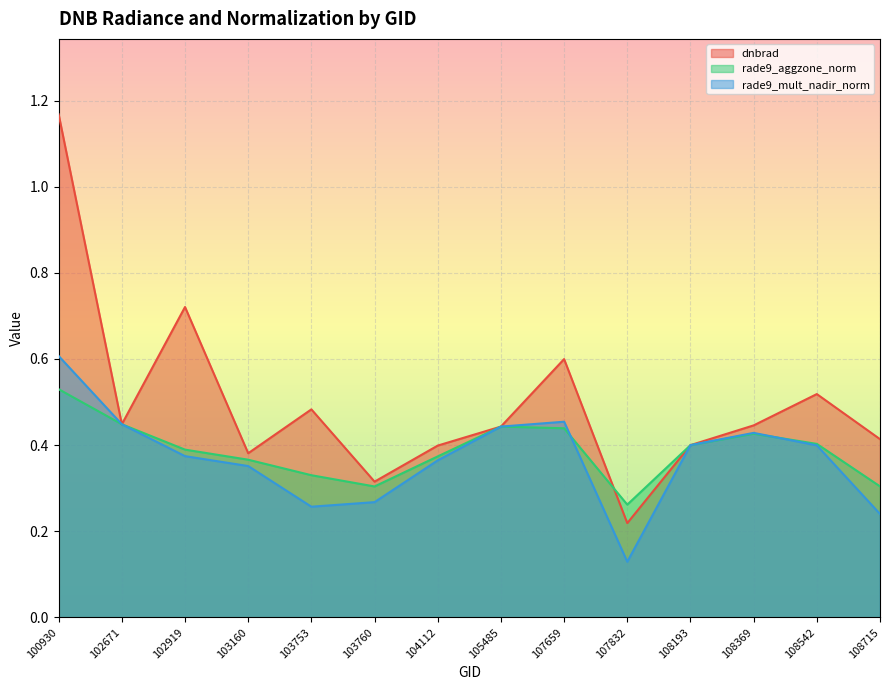

Where is rade9_mult_nadir_norm nearest to the value 0?

107832